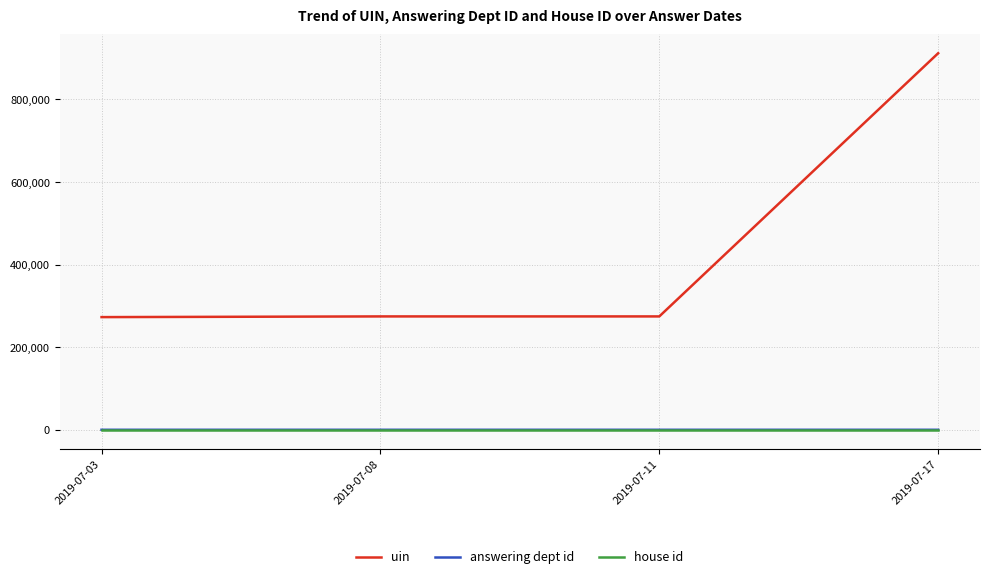

Which label corresponds to the largest value in the chart?

2019-07-17